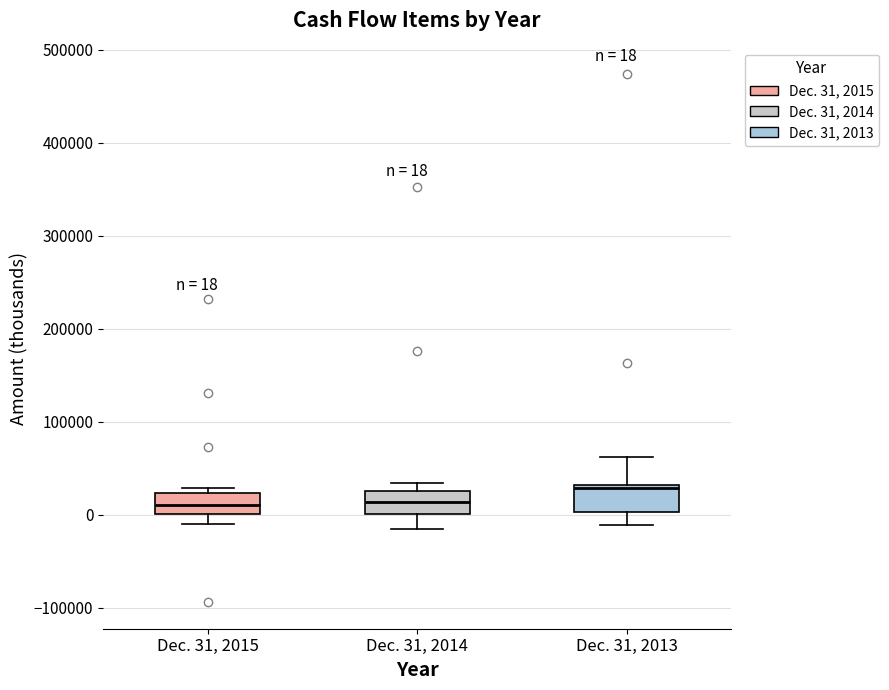

Which box has the highest median line?

Dec. 31, 2013